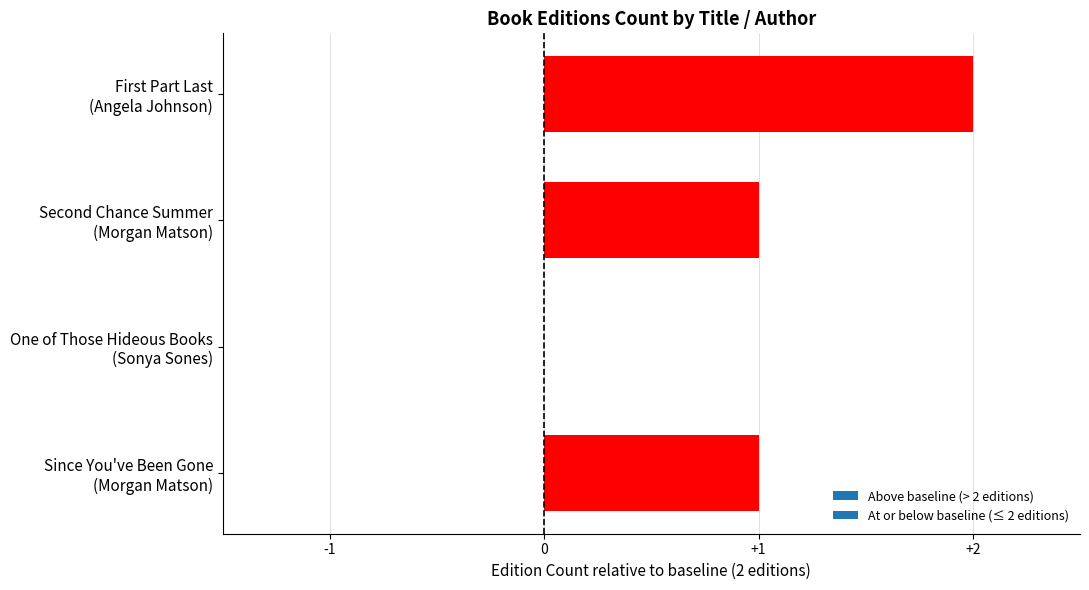

What is the maximum value shown in the chart?

2